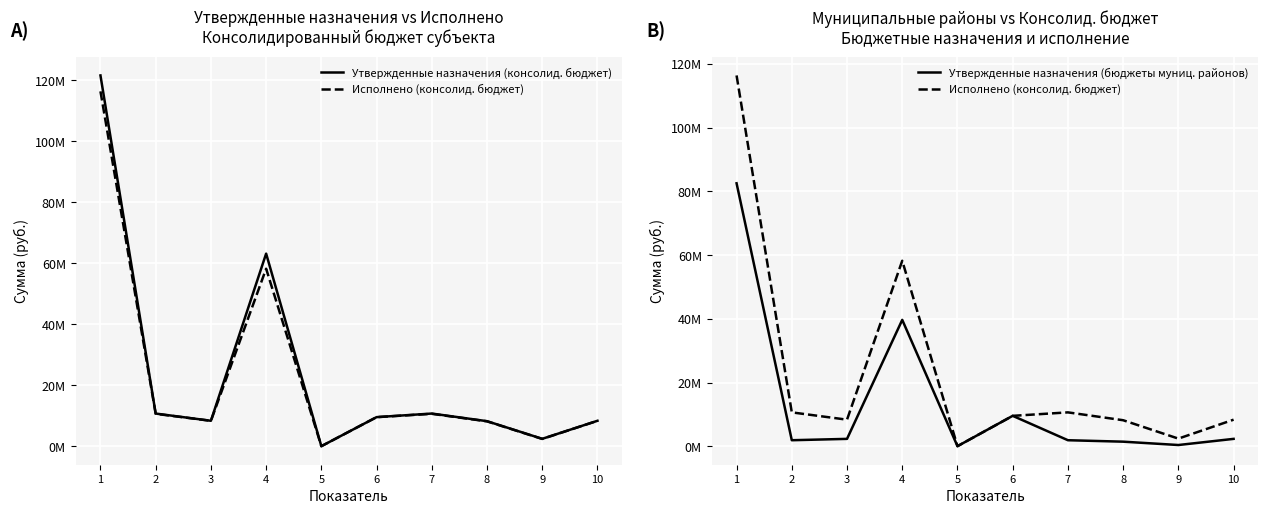

Which series changed the most between 3 and 4?

Утвержденные назначения (консолид. бюджет)